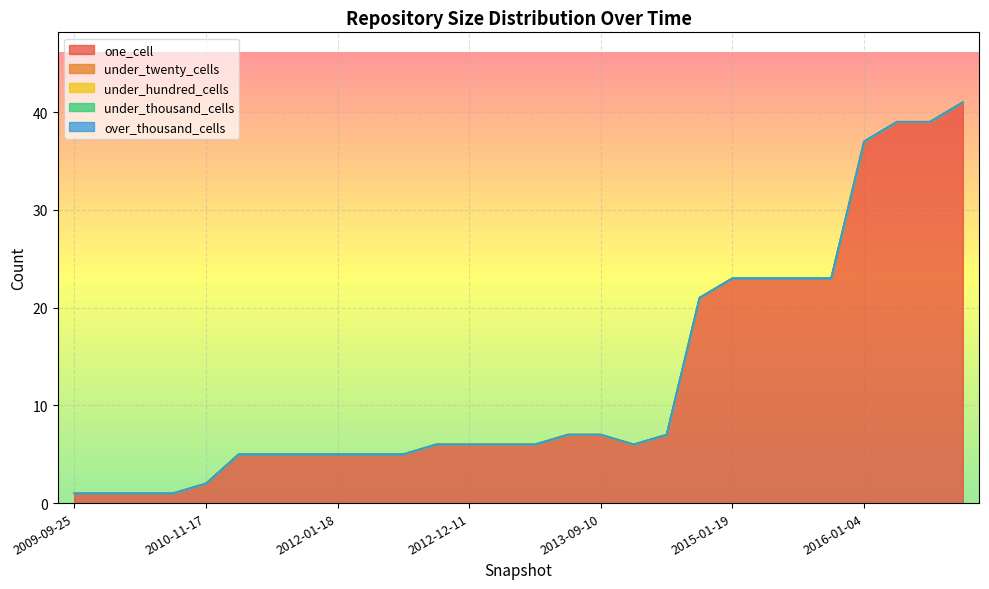

Does the chart display data point markers on the line(s)?

No